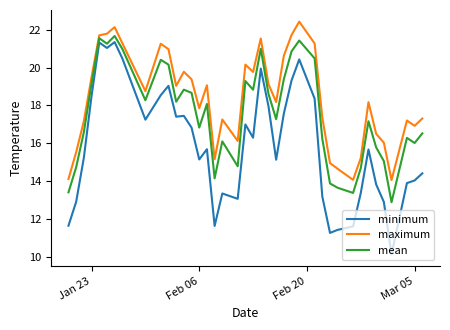

Which series has the largest range (max minus min)?

minimum